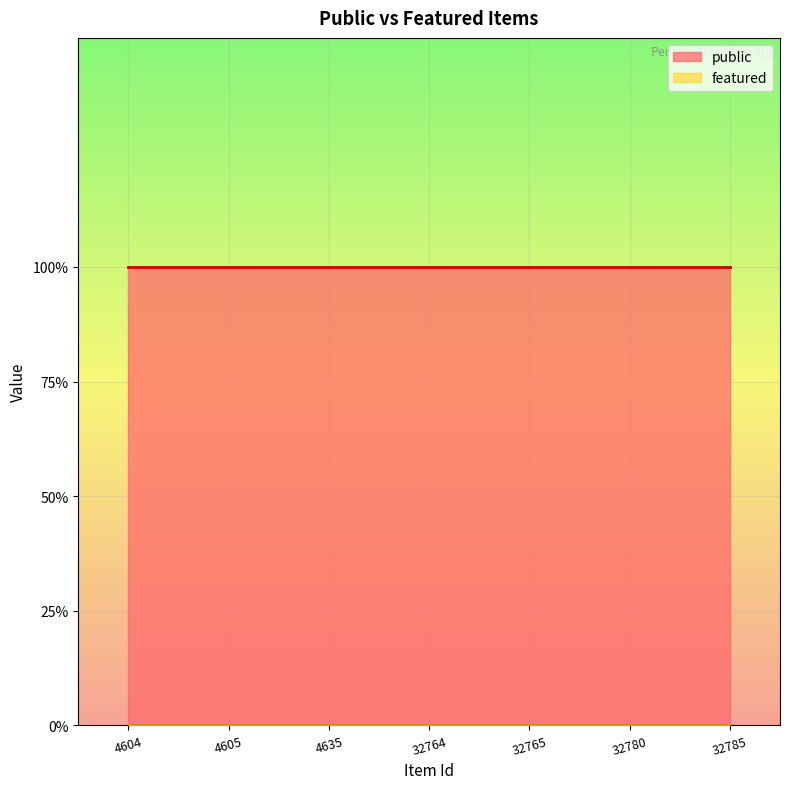

At which label is featured closest to 0?

4604